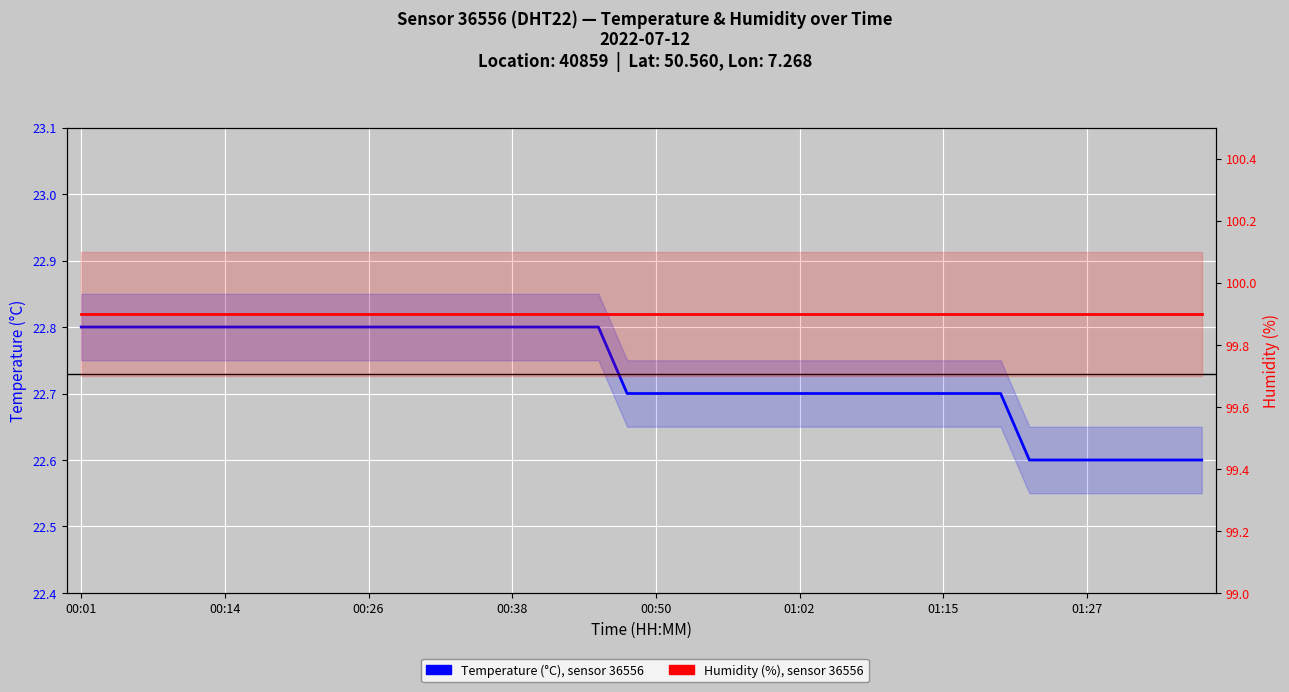

Rank the series by their average value, from highest to lowest.

Humidity, 2.5-min intervals, Temperature, 2.5-min intervals